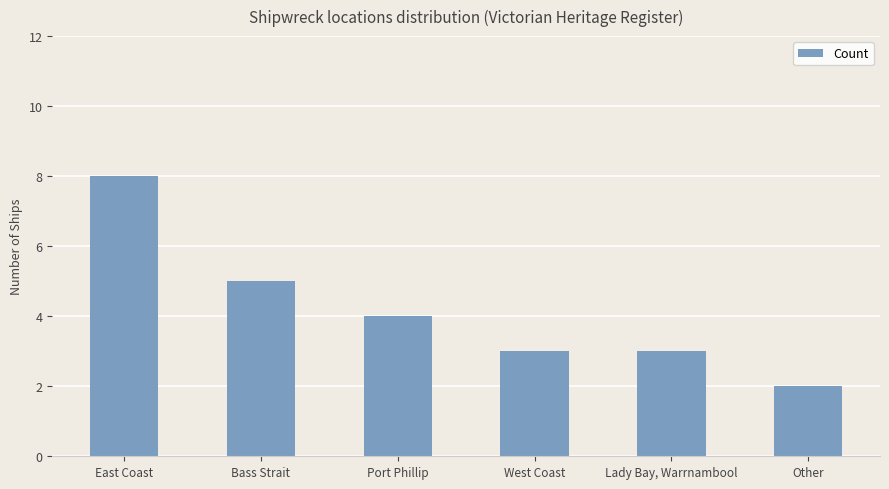

What is the change in value from East Coast to Port Phillip?

-4